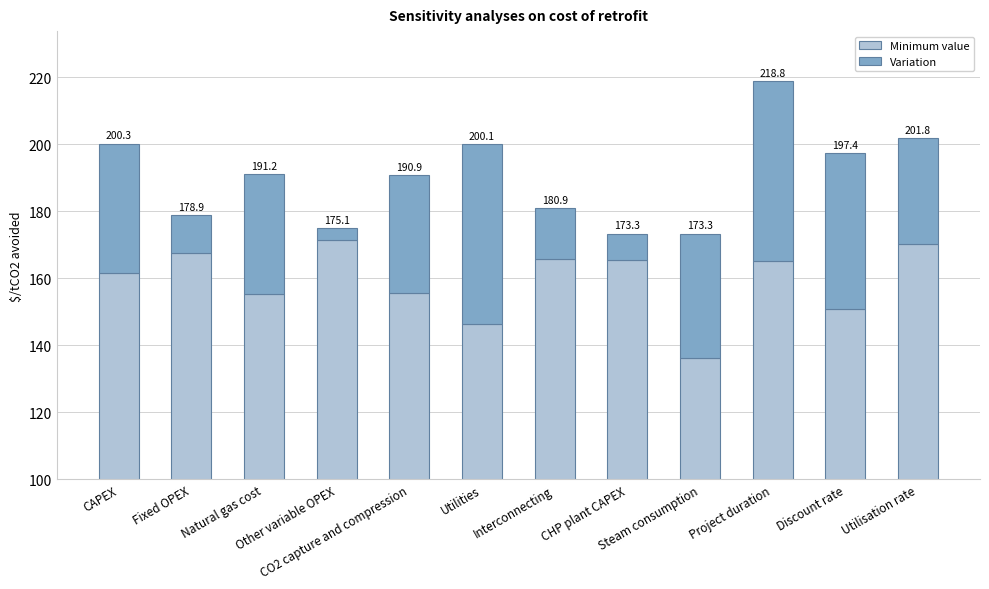

How many data points in Minimum value are less than 165?

6